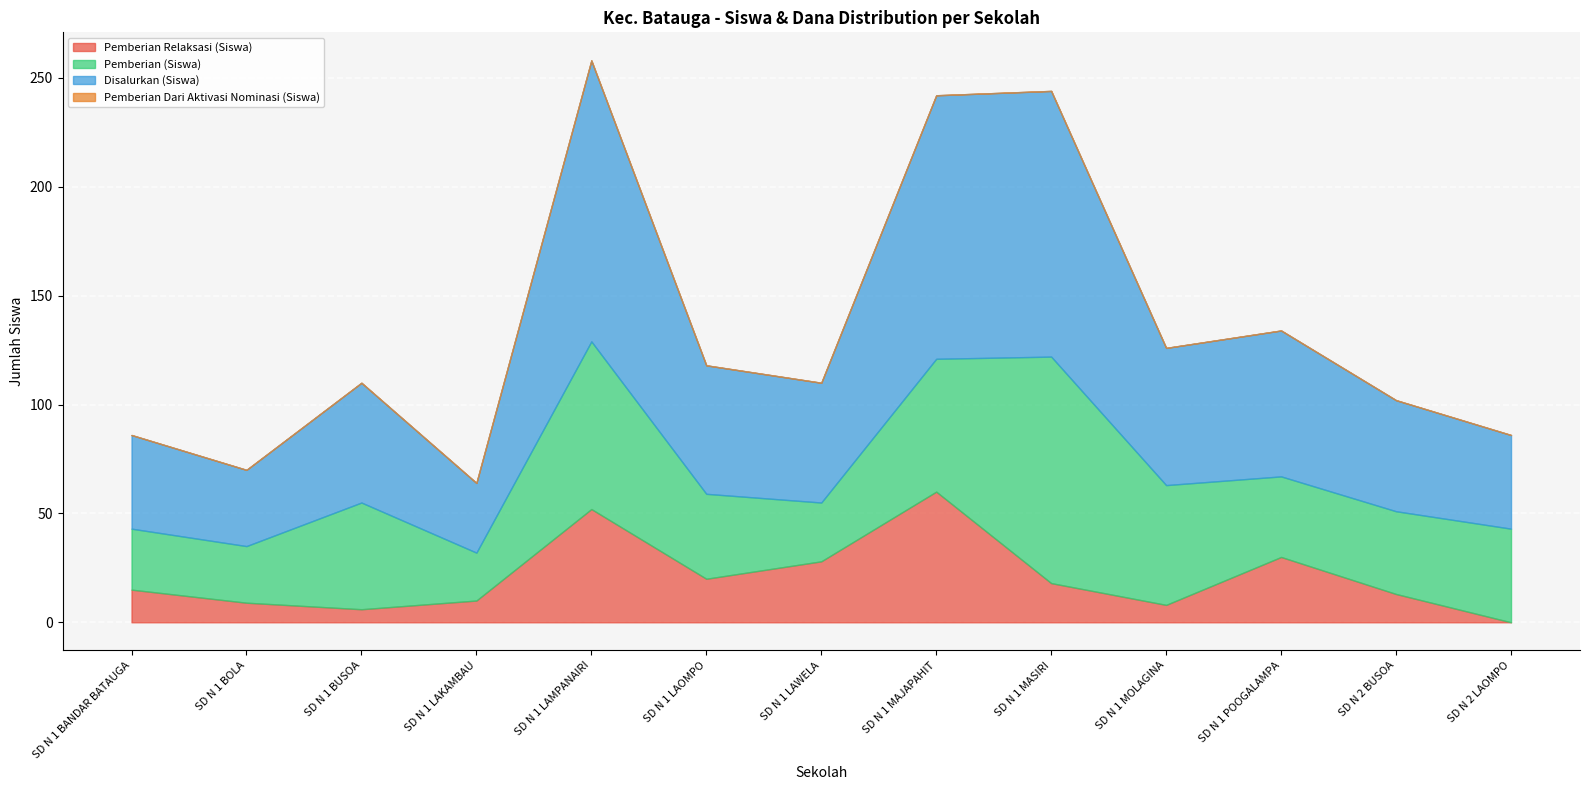

True or false: Pemberian (Siswa) and Pemberian Relaksasi (Siswa) cross at least once.

True